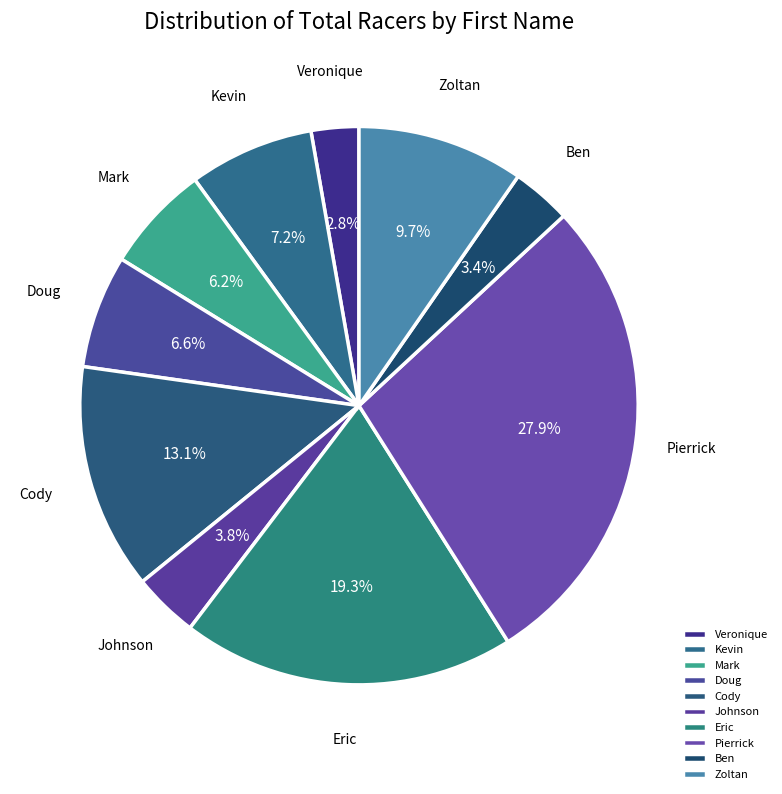

To the nearest percent, what is the difference between the largest and smallest slice percentages?

25%